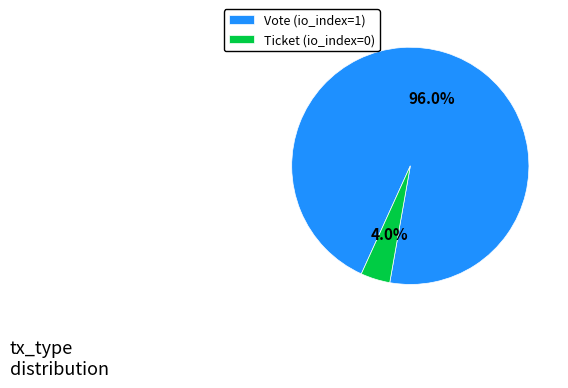

Which slice is the smallest?

Ticket (io_index=0)